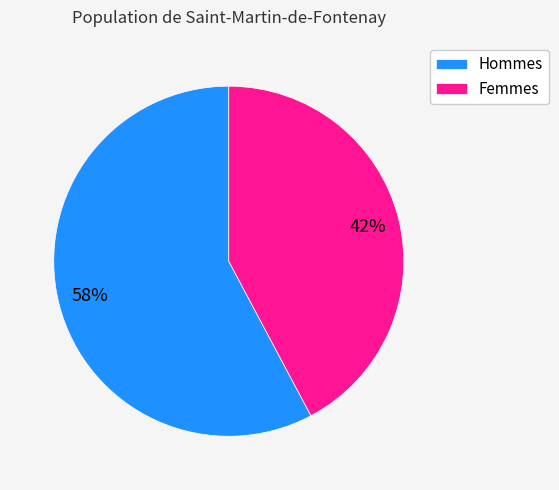

What percentage is the Hommes slice, to the nearest percent?

58%